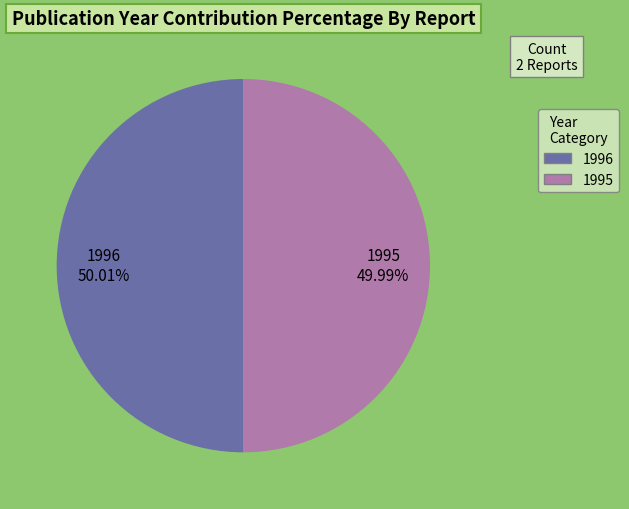

Is there a majority slice in this chart?

Yes